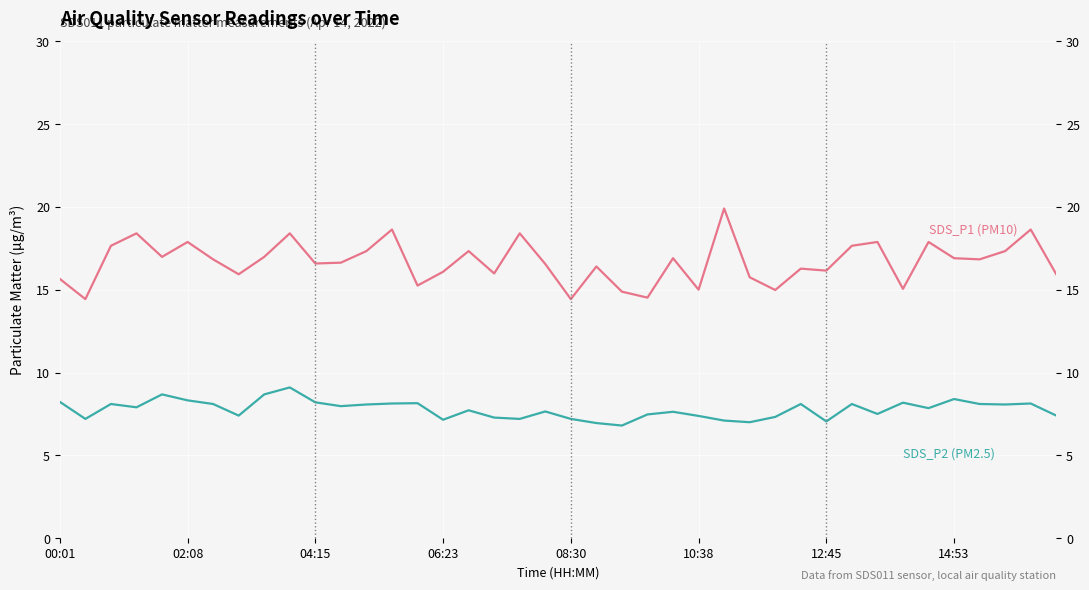

How many categories are shown in the chart?

40